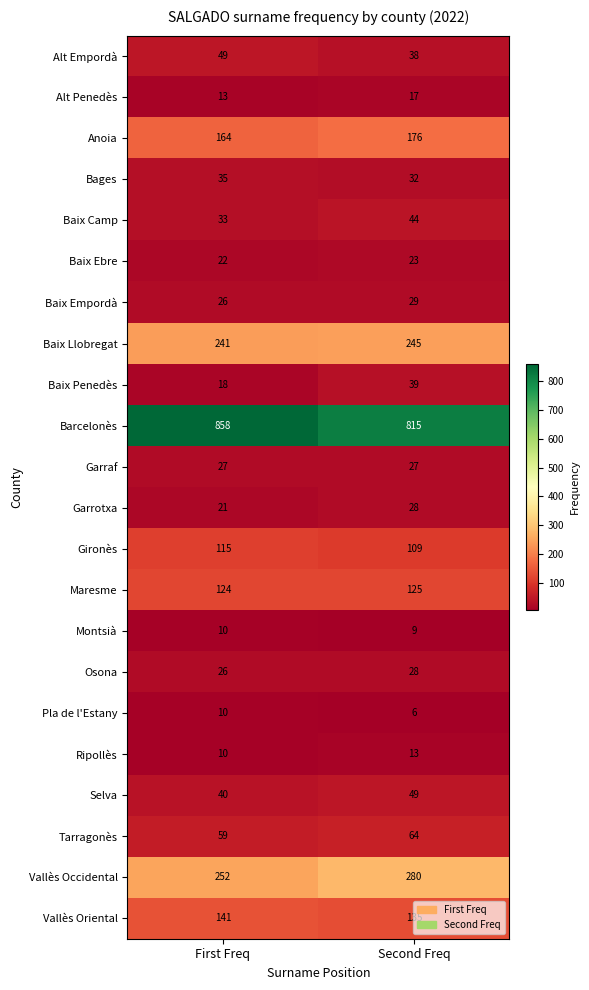

What value does the Bages series have at First Freq?

35